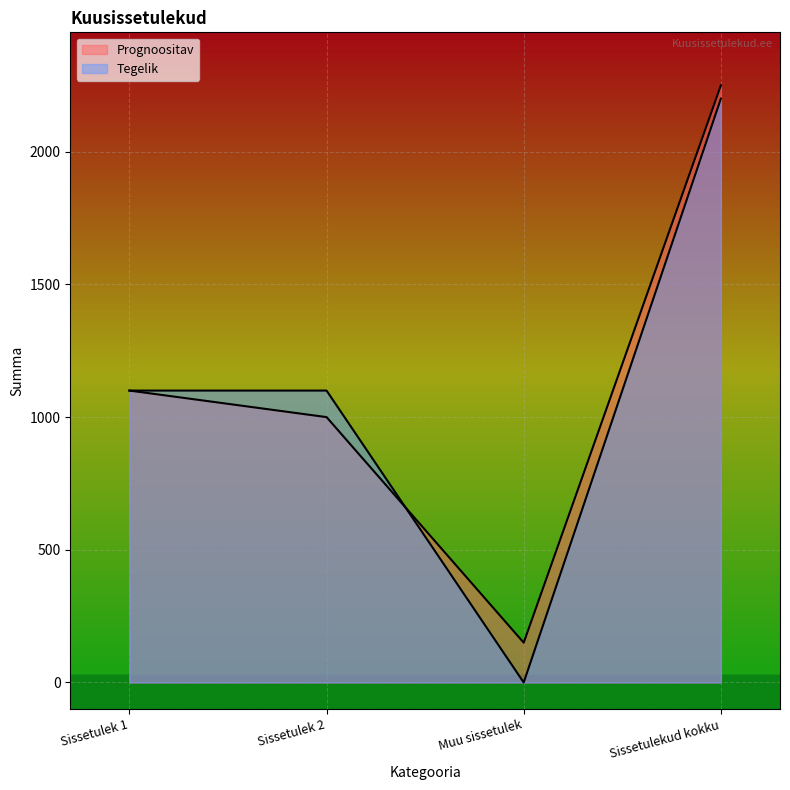

What is the difference between the second highest and minimum values?

1100